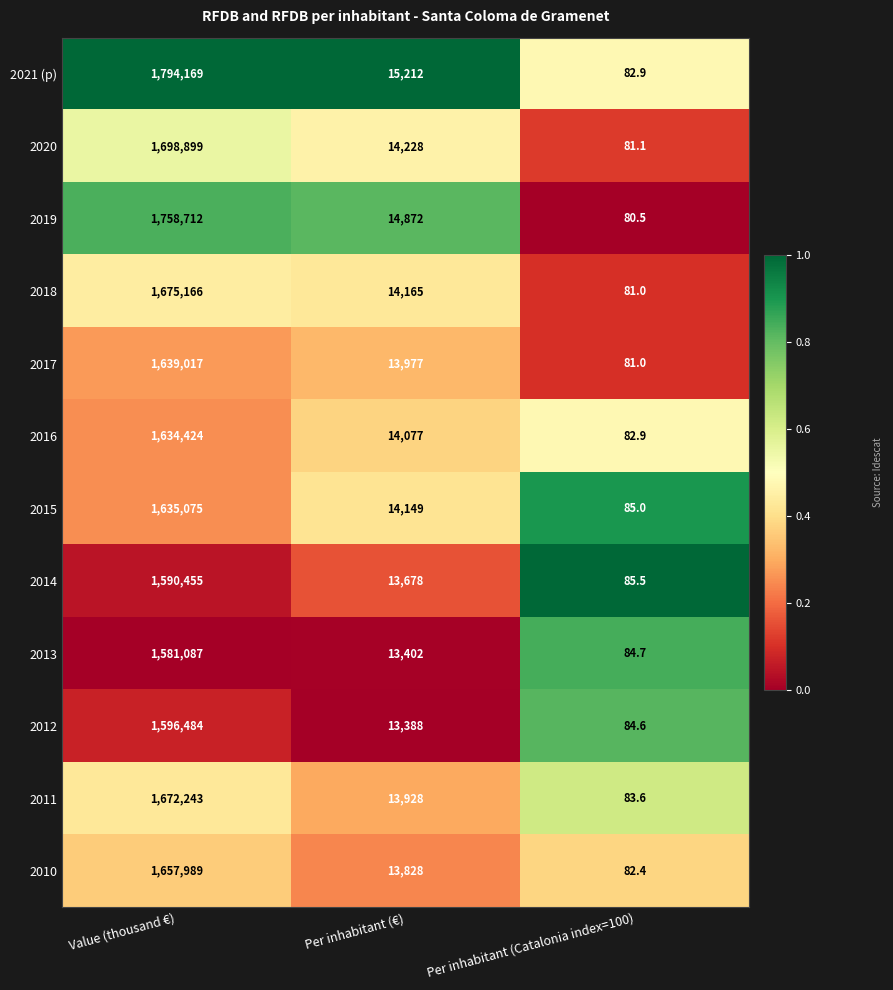

What is the smallest value displayed?

80.5